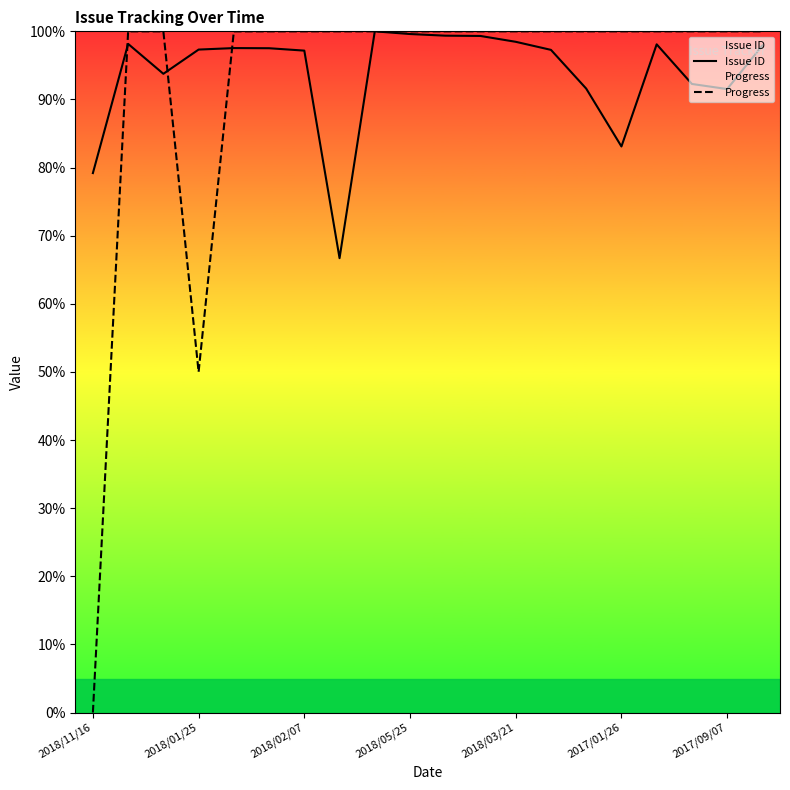

At which category is the sum across all series the highest?

8